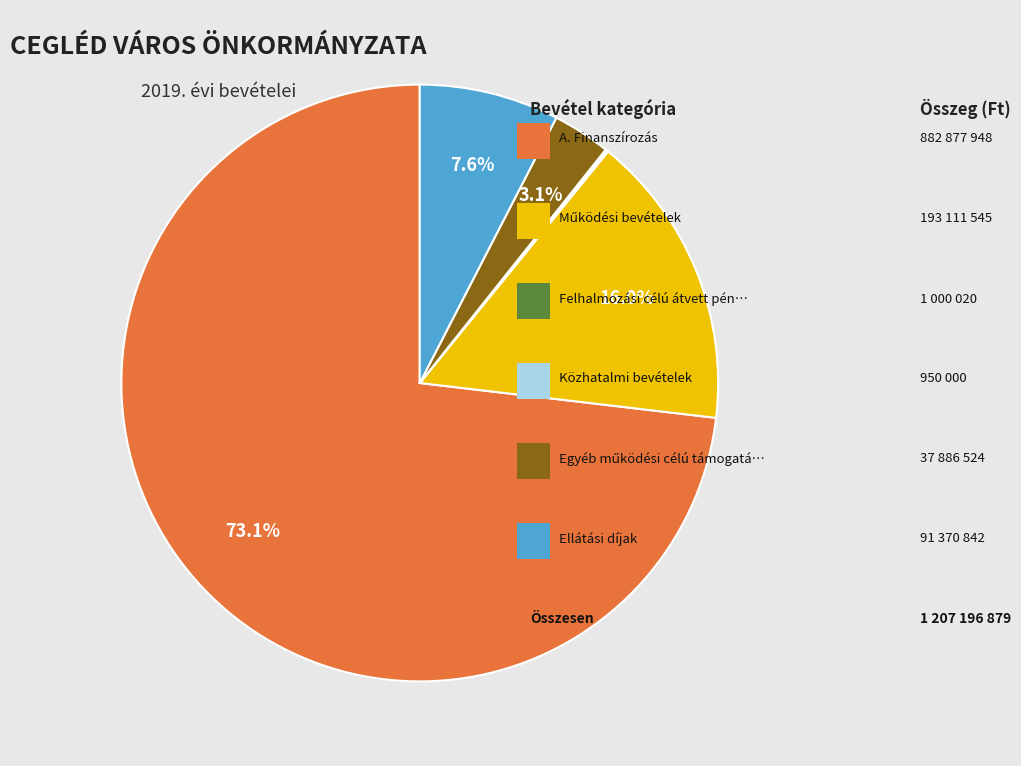

To the nearest percent, what is the difference between the largest and smallest slice percentages?

73%